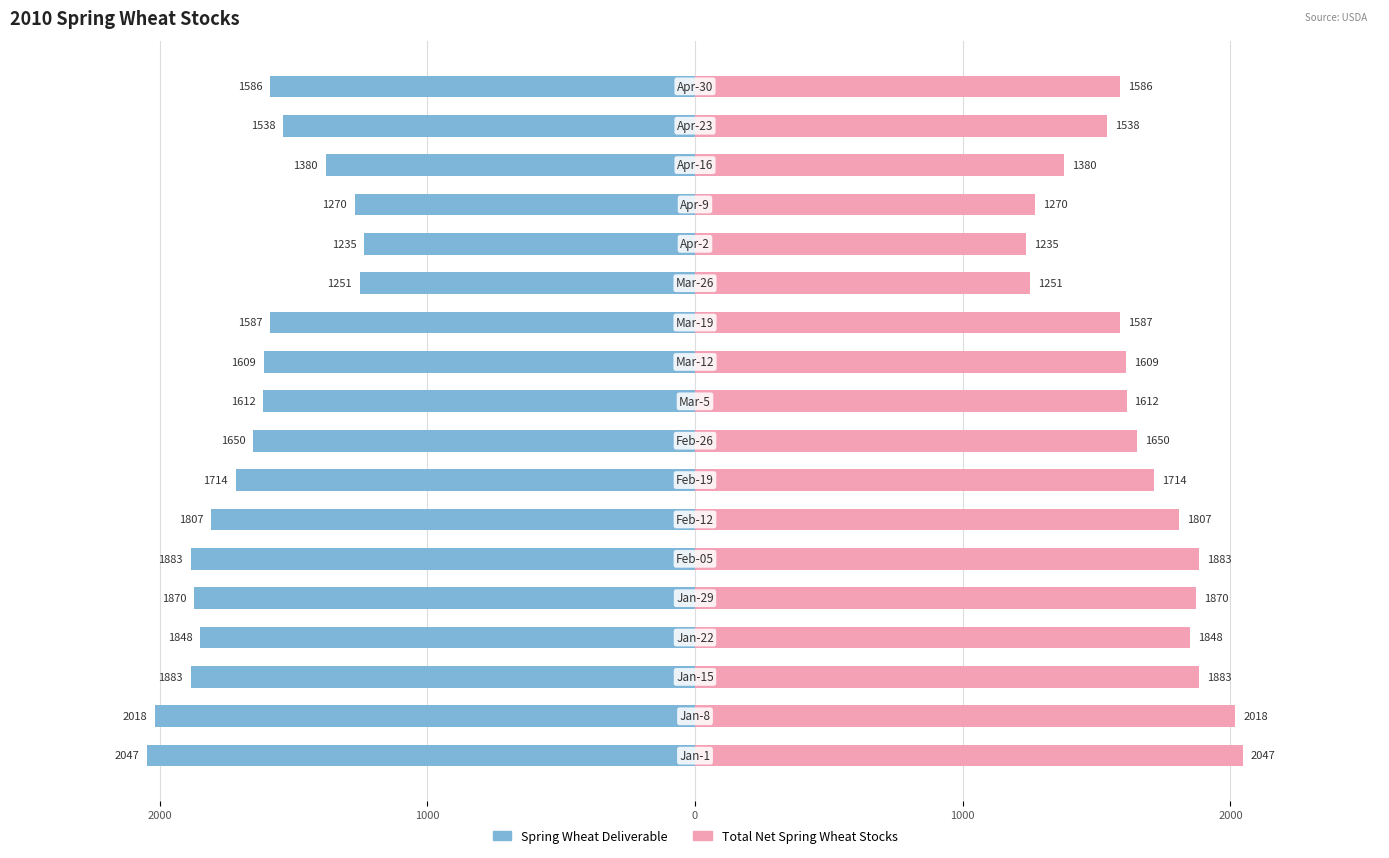

How many groups of bars are there?

18